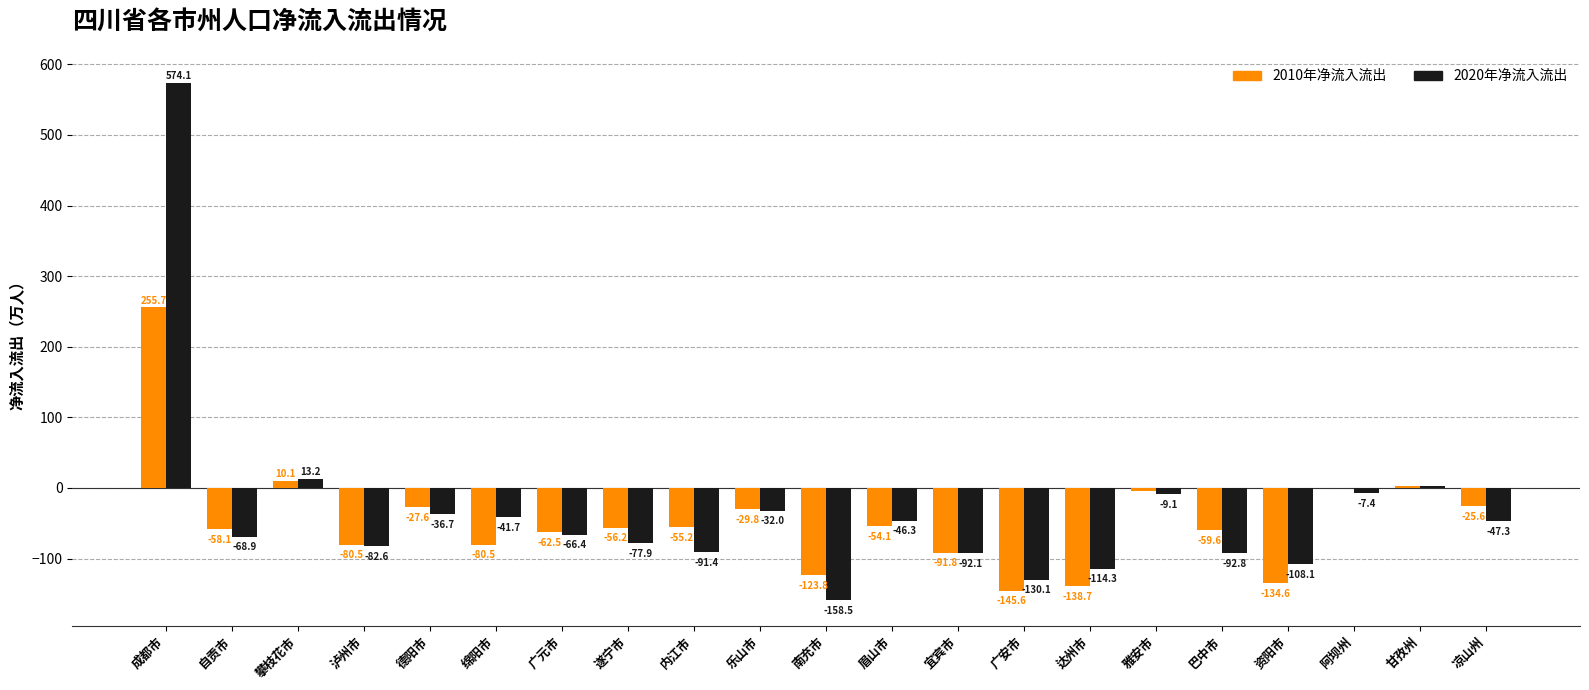

What is the difference between the 2010年净流入流出 values at 遂宁市 and 阿坝州?

56.2